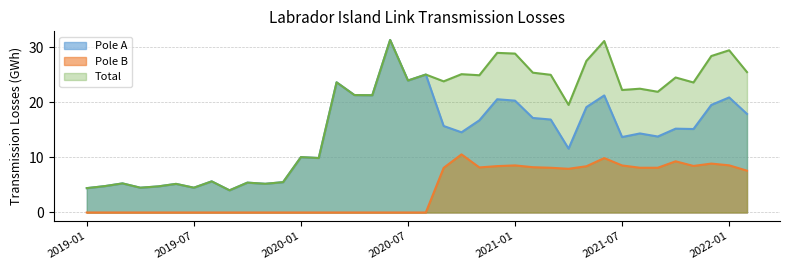

How many values in the Pole B series exceed 0?

18